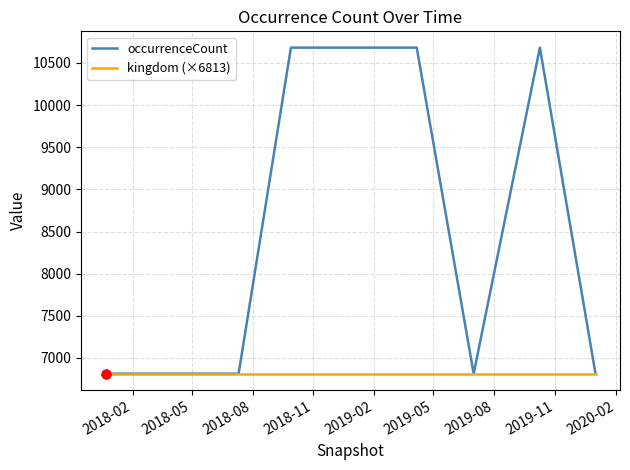

Which series has the widest spread of values?

occurrenceCount